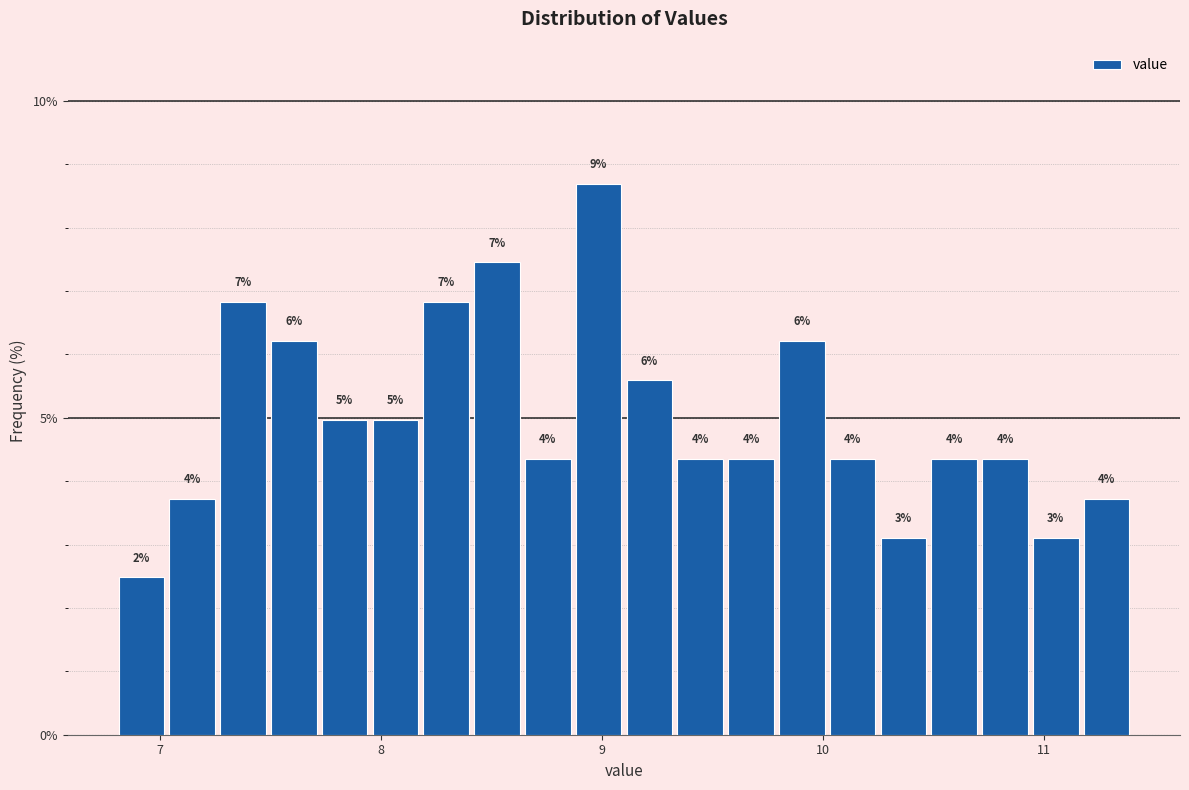

Around what value on the x-axis is the tallest bar? Give the approximate position of its centre, as read against the axis.

9.0